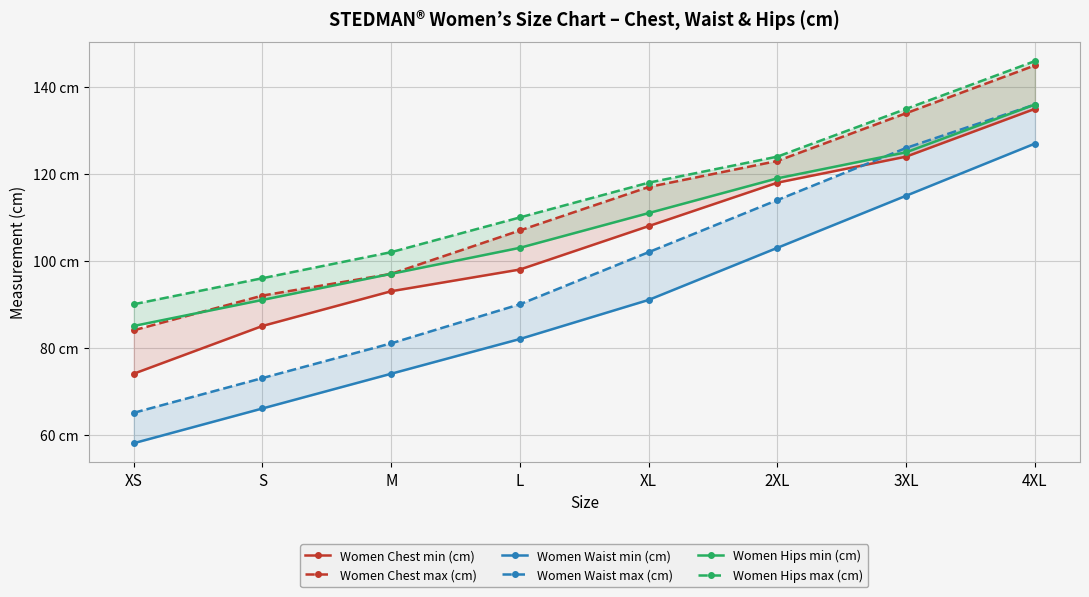

True or false: Women Waist min (cm) and Women Waist max (cm) cross at least once.

False